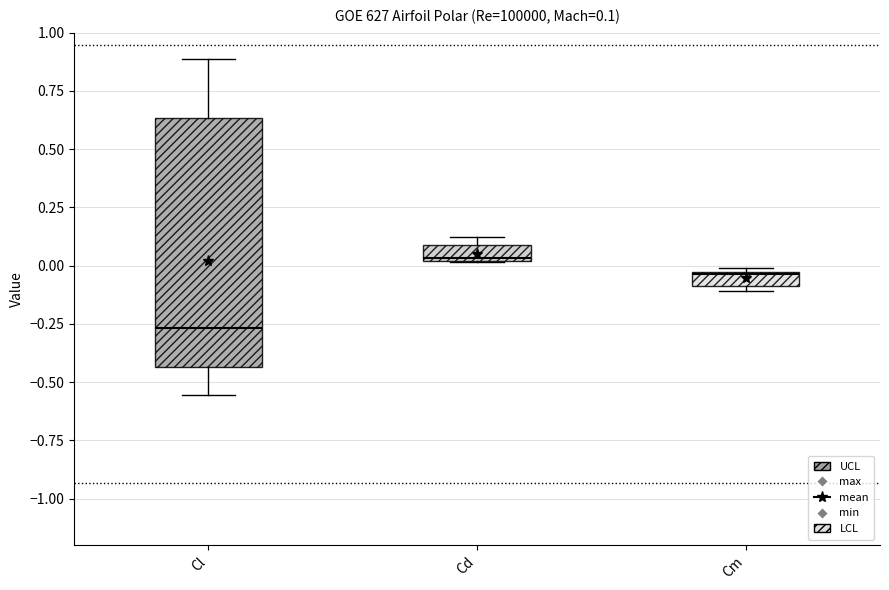

Comparing the boxes themselves (not the whiskers), which one is the tallest?

Cl